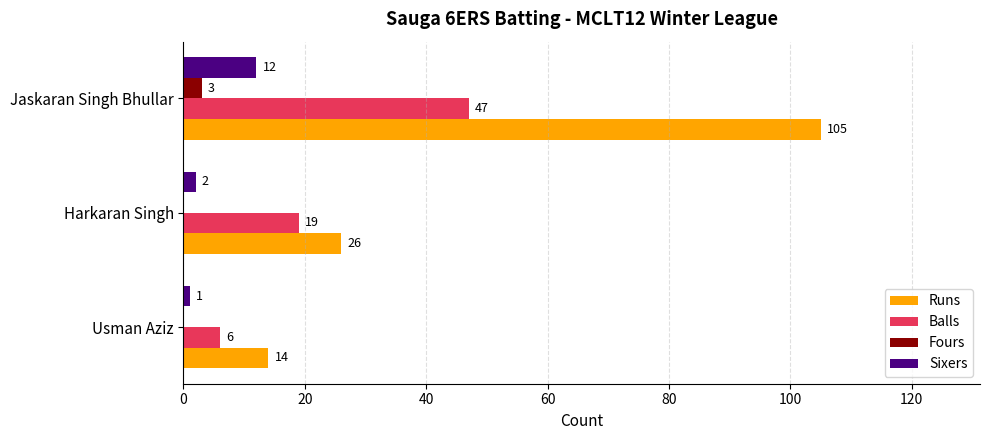

Count the Balls values in the range 6 to 47.

3